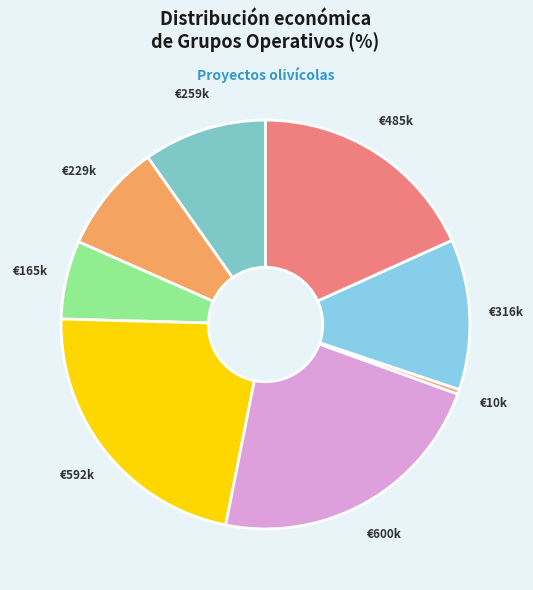

Count the number of slices in the pie.

8